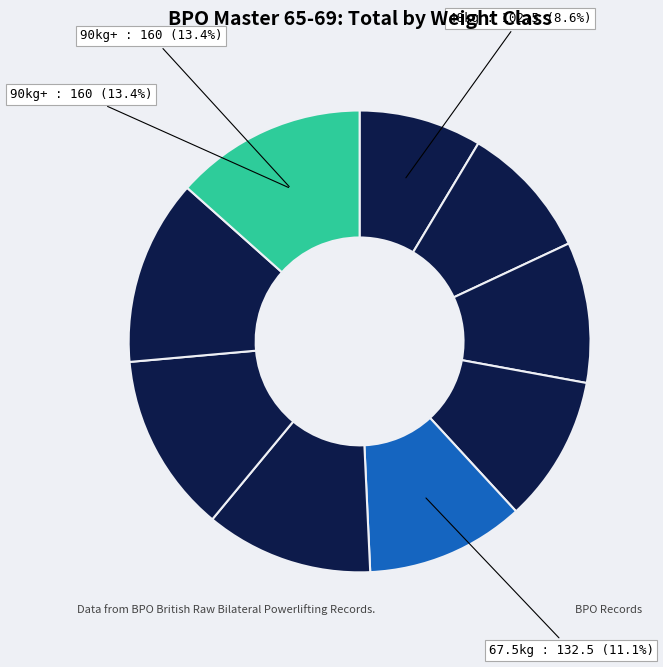

Which category has the biggest portion of the pie?

90kg+